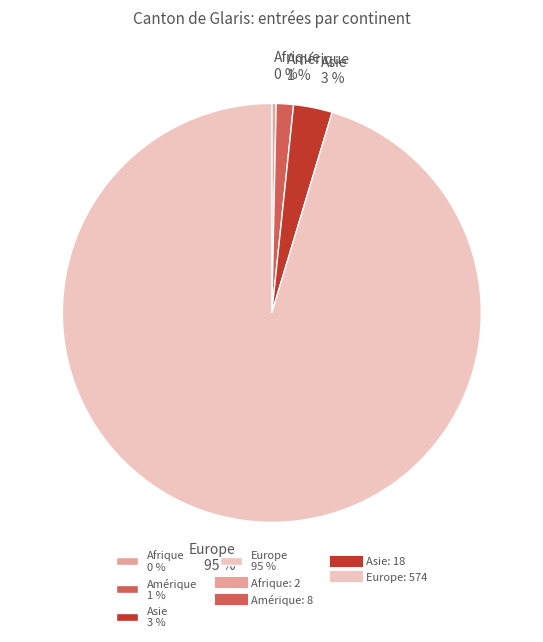

Rank the categories by value from lowest to highest.

Afrique 0 %, Amérique 1 %, Asie 3 %, Europe 95 %